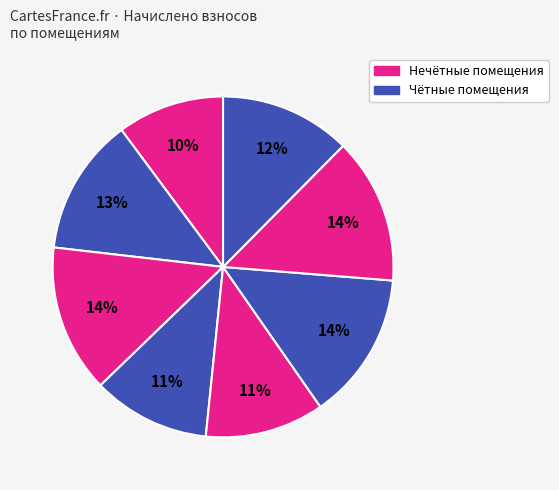

How many slices are in this pie chart?

8